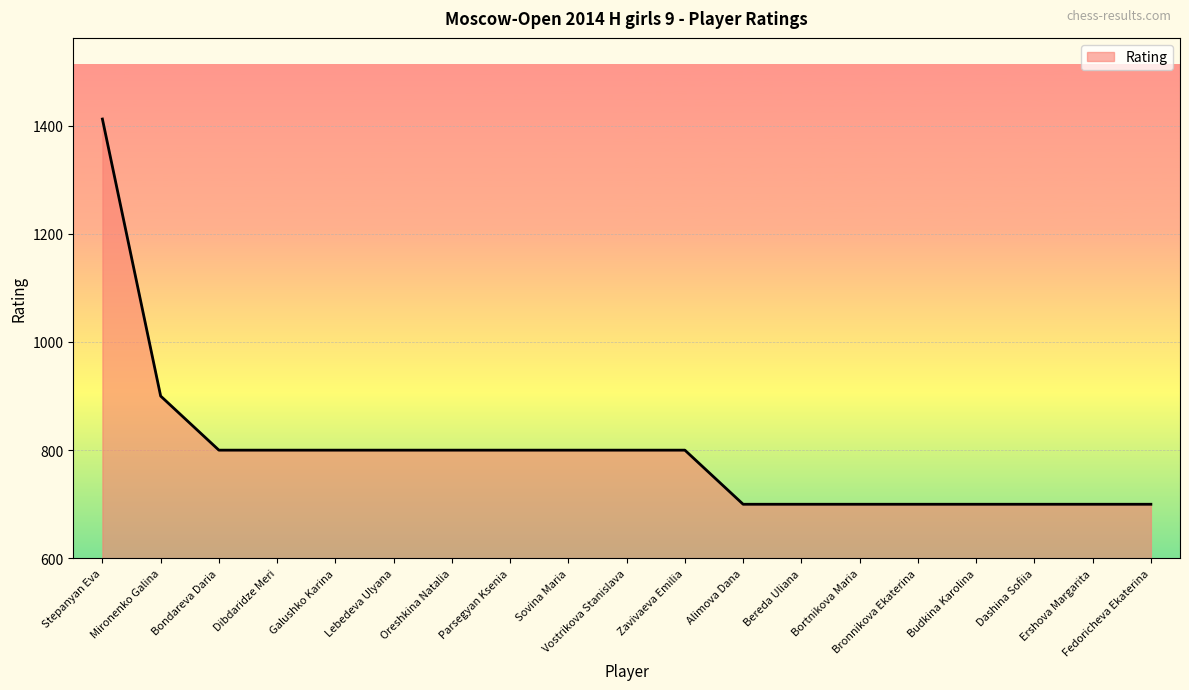

Reading left to right, list all the values displayed in this chart.

Stepanyan Eva=1412	Mironenko Galina=900	Bondareva Daria=800	Dibdaridze Meri=800	Galushko Karina=800	Lebedeva Ulyana=800	Oreshkina Natalia=800	Parsegyan Ksenia=800	Sovina Maria=800	Vostrikova Stanislava=800	Zavivaeva Emilia=800	Alimova Dana=700	Bereda Uliana=700	Bortnikova Maria=700	Bronnikova Ekaterina=700	Budkina Karolina=700	Dashina Sofiia=700	Ershova Margarita=700	Fedoricheva Ekaterina=700